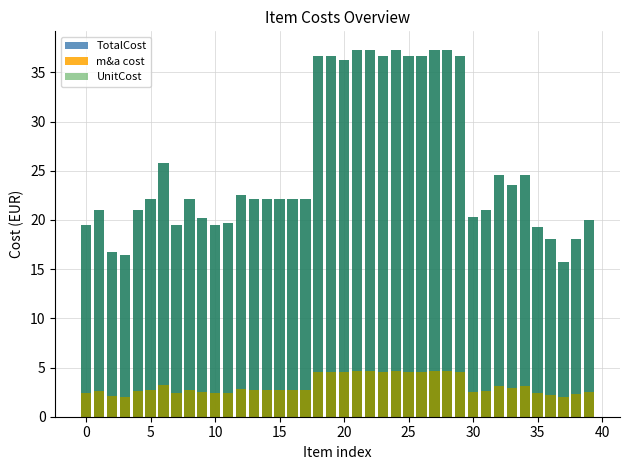

Rank the series at 19 from lowest to highest value.

m&a cost, TotalCost, UnitCost